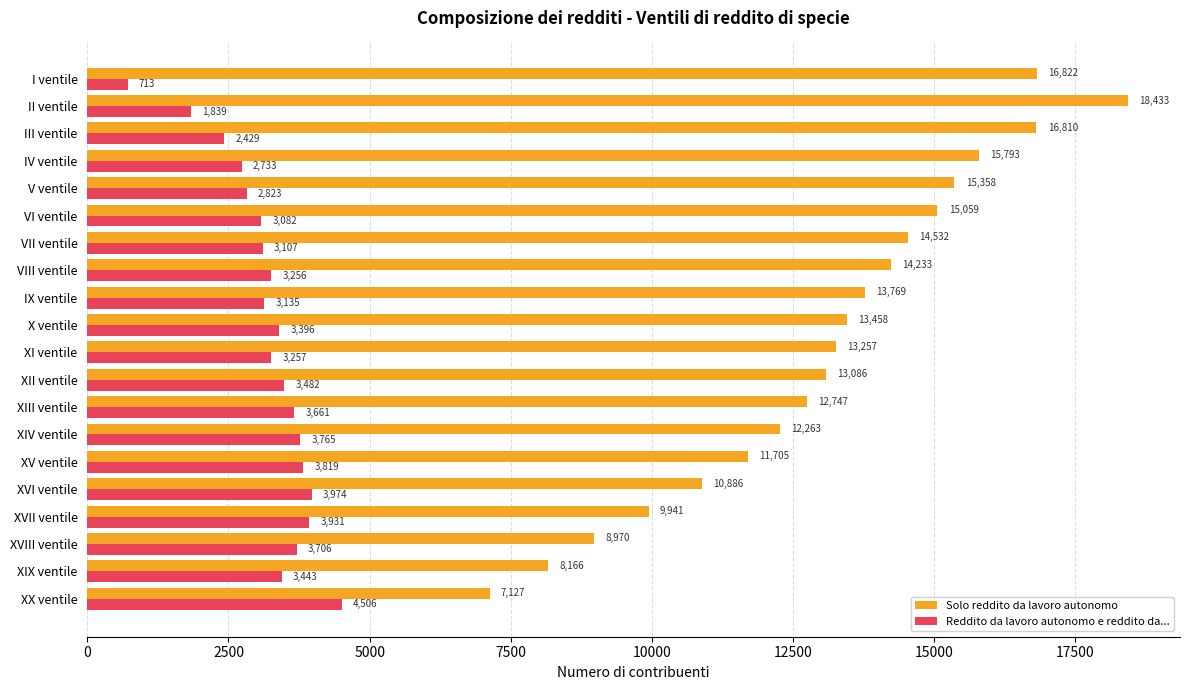

List the series in order of their peak value, highest first.

Solo reddito da lavoro autonomo, Reddito da lavoro autonomo e reddito da...